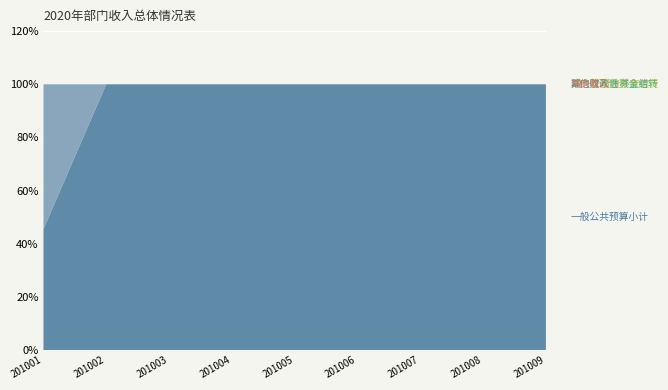

Reading left to right, transcribe all the data shown in this chart.

一般公共预算小计: 5644.8	54.1	543.1	124.0	189.9	115.9	94.4	191.4	2151.4
中央专项转移支付: 6759.0	0.0	0.0	0.0	0.0	0.0	0.0	0.0	0.0
政府性基金: 0.0	0.0	0.0	0.0	0.0	0.0	0.0	0.0	0.0
专户管理的教育收费: 0.0	0.0	0.0	0.0	0.0	0.0	0.0	0.0	0.0
部门财政性资金结转: 0.0	0.0	0.0	0.0	0.0	0.0	0.0	0.0	0.0
其他收入: 0.0	0.0	0.0	0.0	0.0	0.0	0.0	0.0	0.0